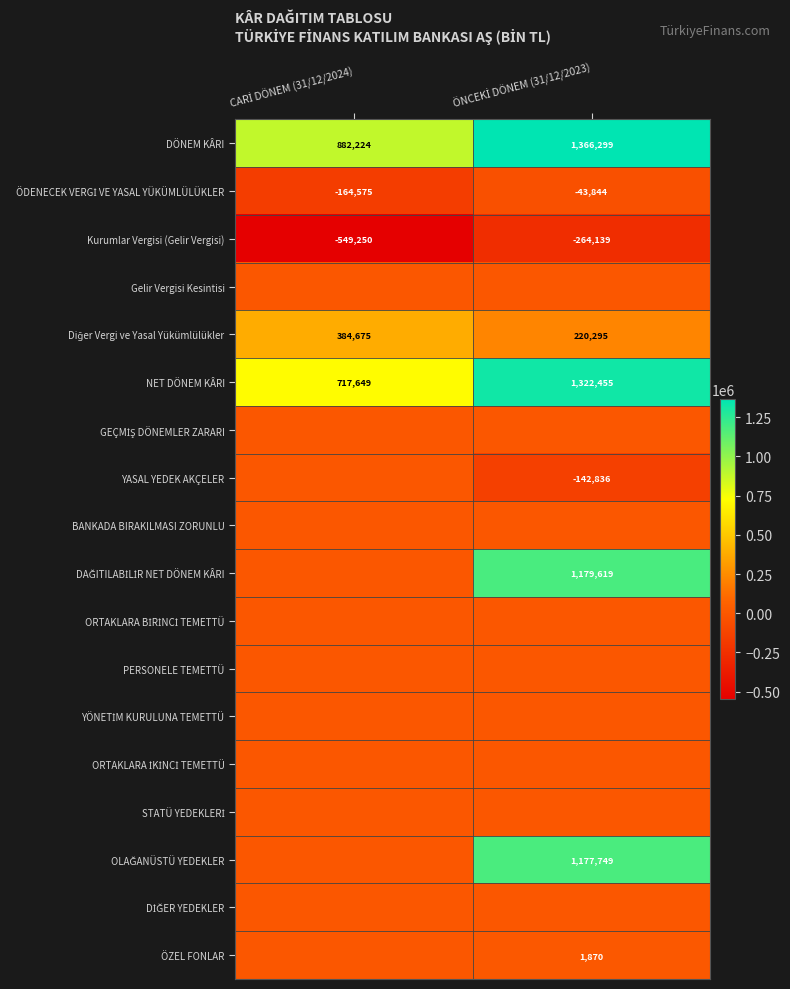

What is the average value of the DÖNEM KÂRI series?

1124262